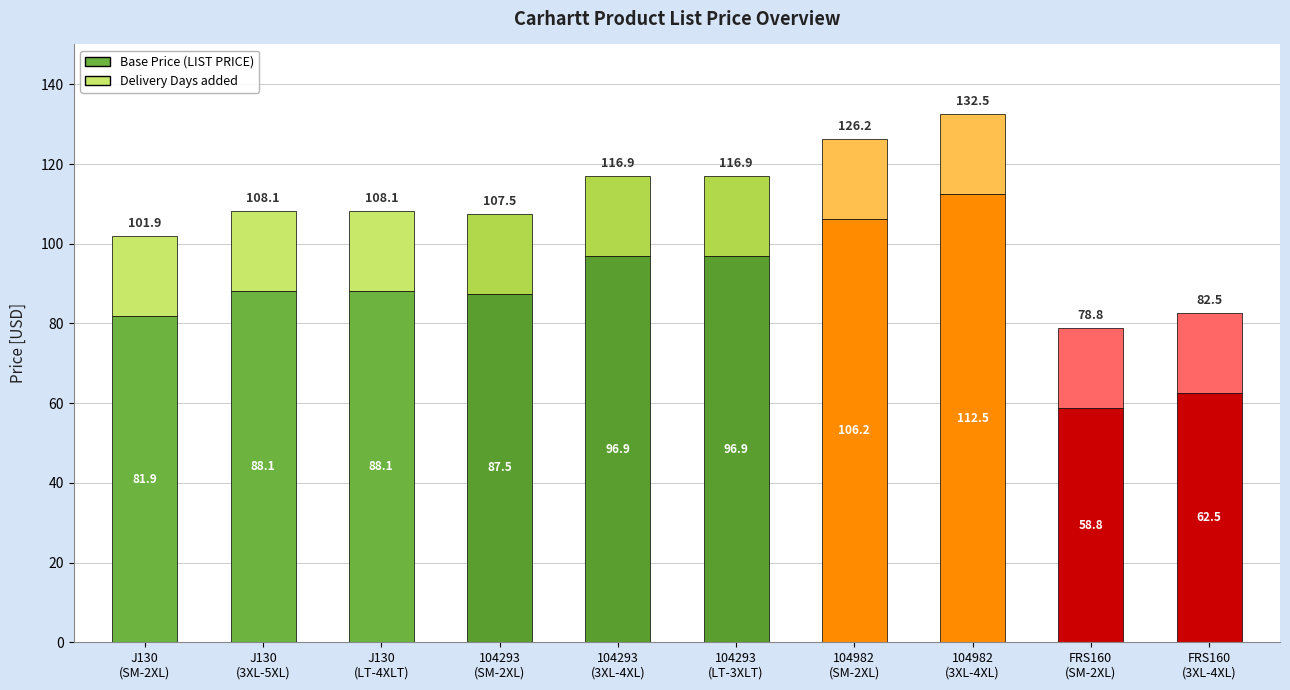

Is it true that Base Price equals 81.9 at J130
(SM-2XL)?

True